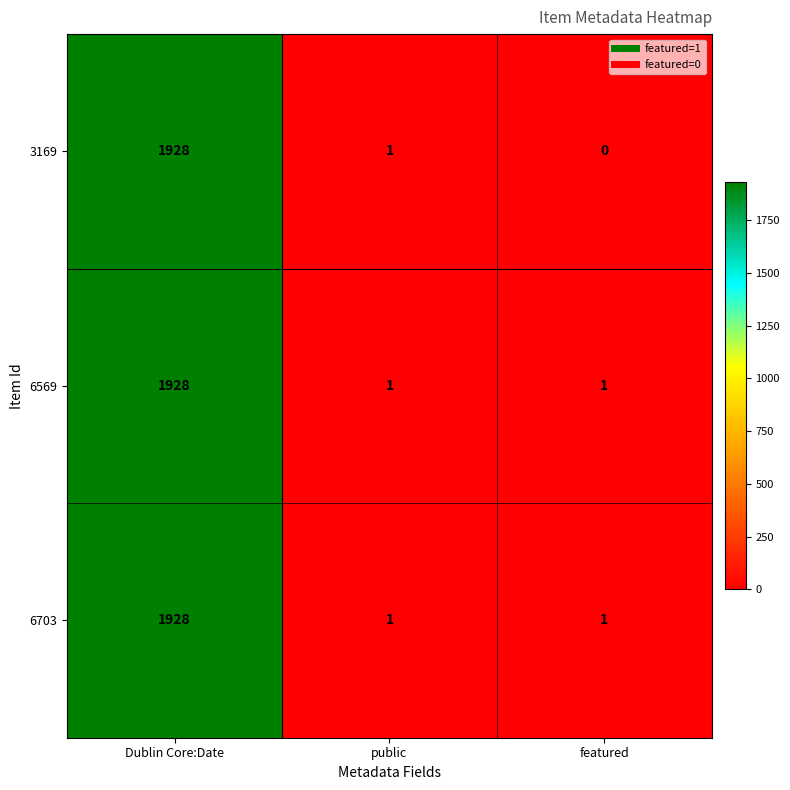

Which series changed the most between Dublin Core:Date and featured?

3169